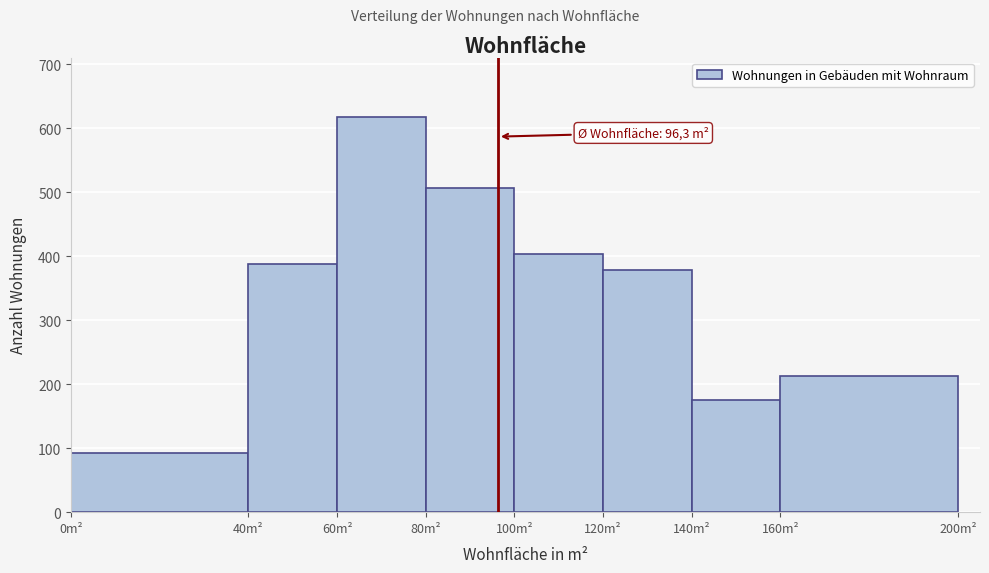

Over which range of the x-axis is the bar tallest?

60 to 80